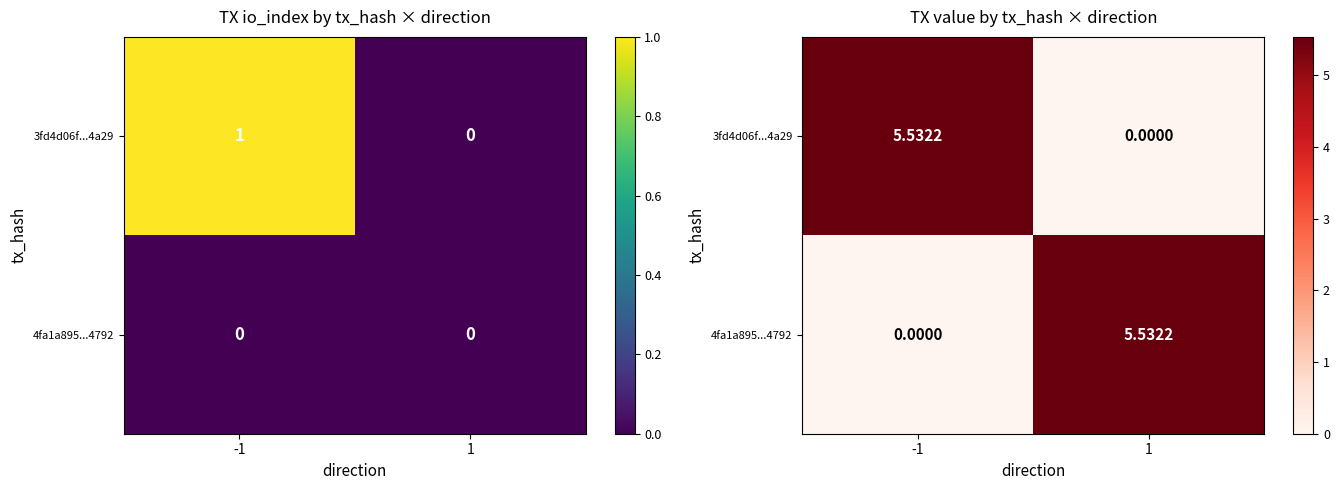

Which series has the largest total across all categories?

3fd4d06f...4a29